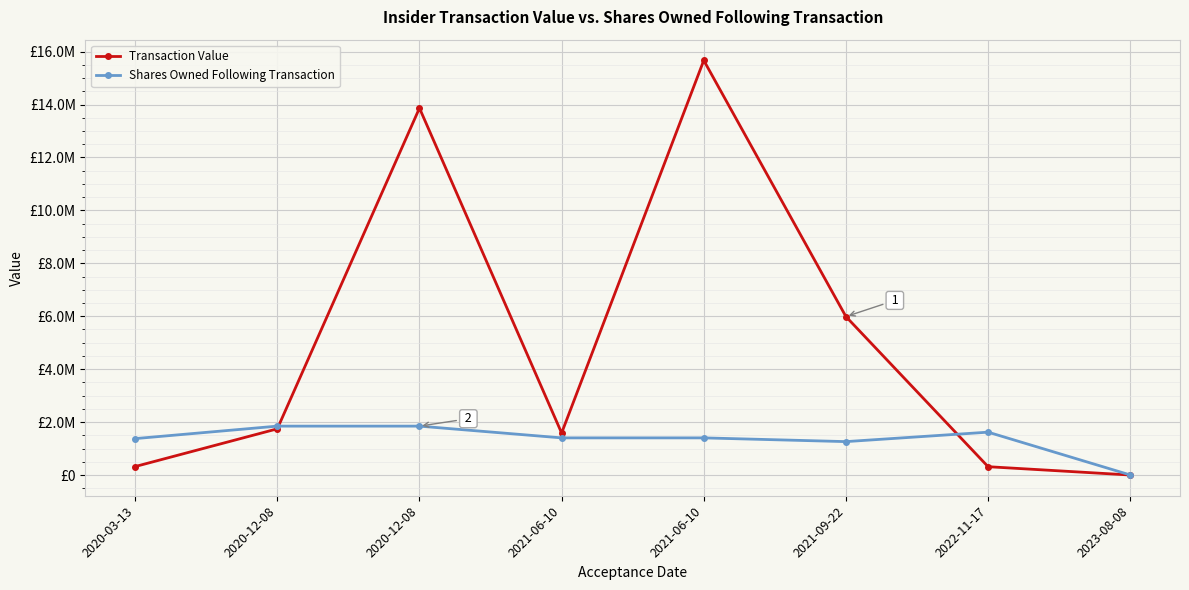

What are all the series names shown in the legend?

Transaction Value, Shares Owned Following Transaction